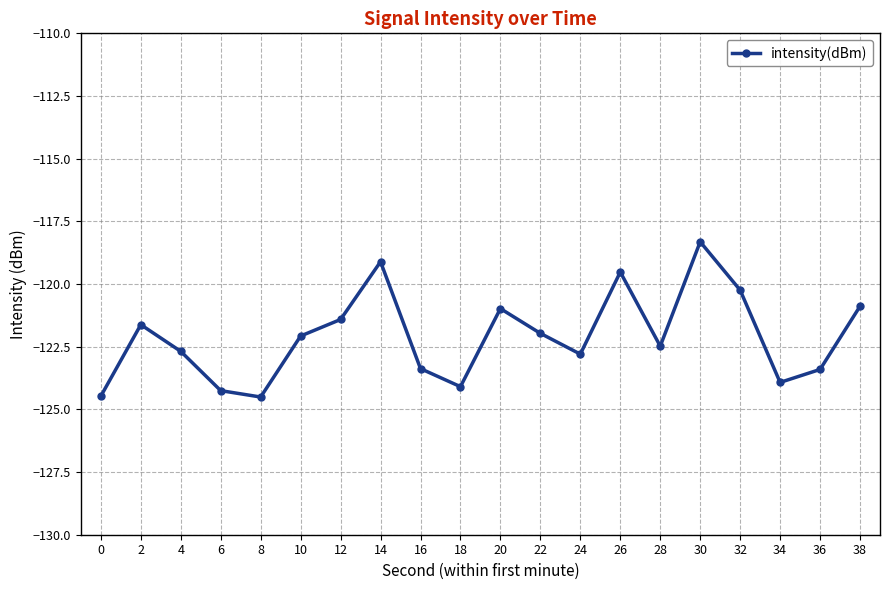

True or false: the data shows -197.5 at 0.

False